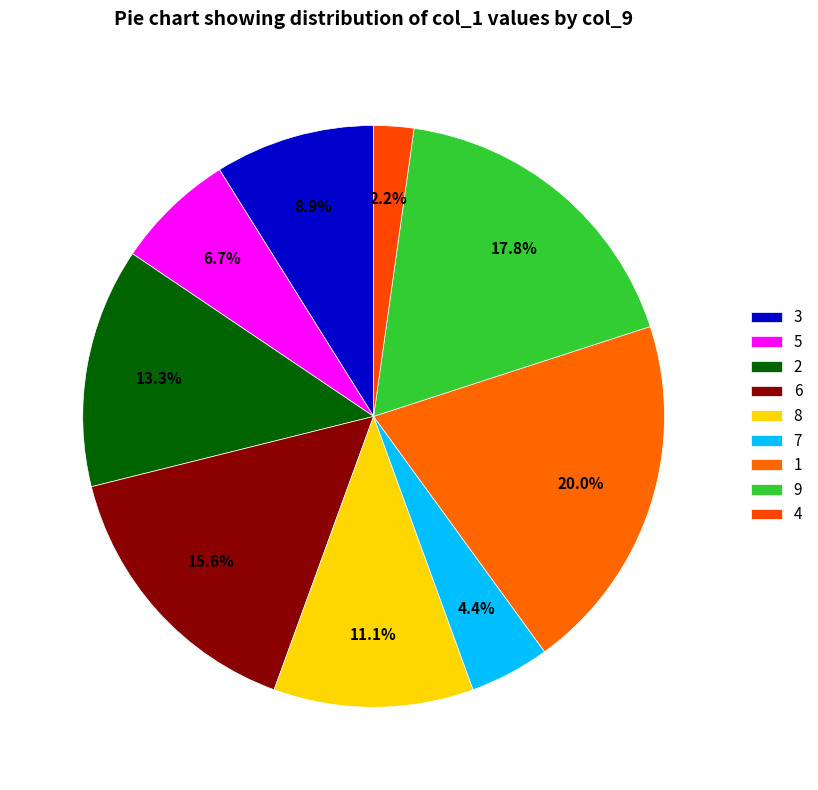

Does any single category account for the majority?

No